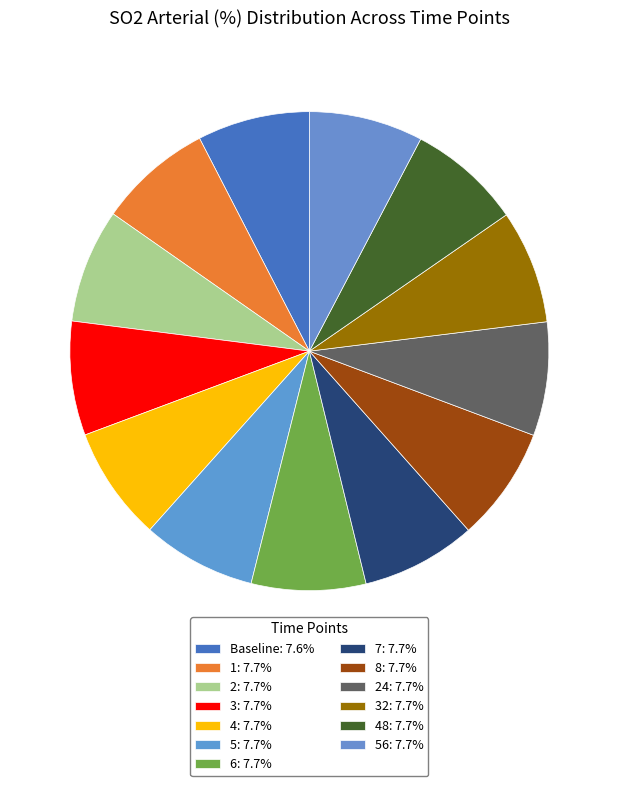

Count the number of slices in the pie.

13